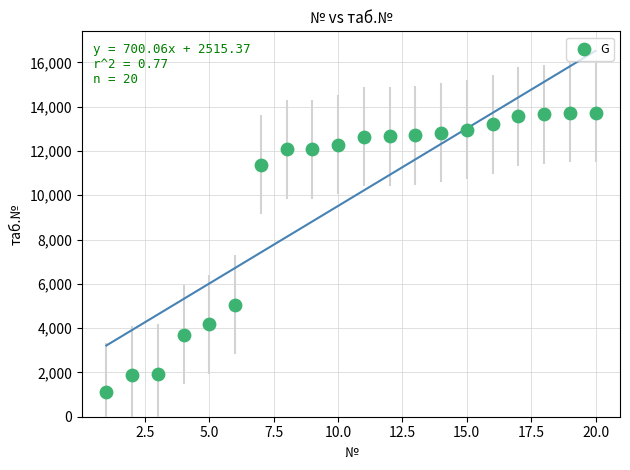

What is the range of Y values (max minus min)?

12620